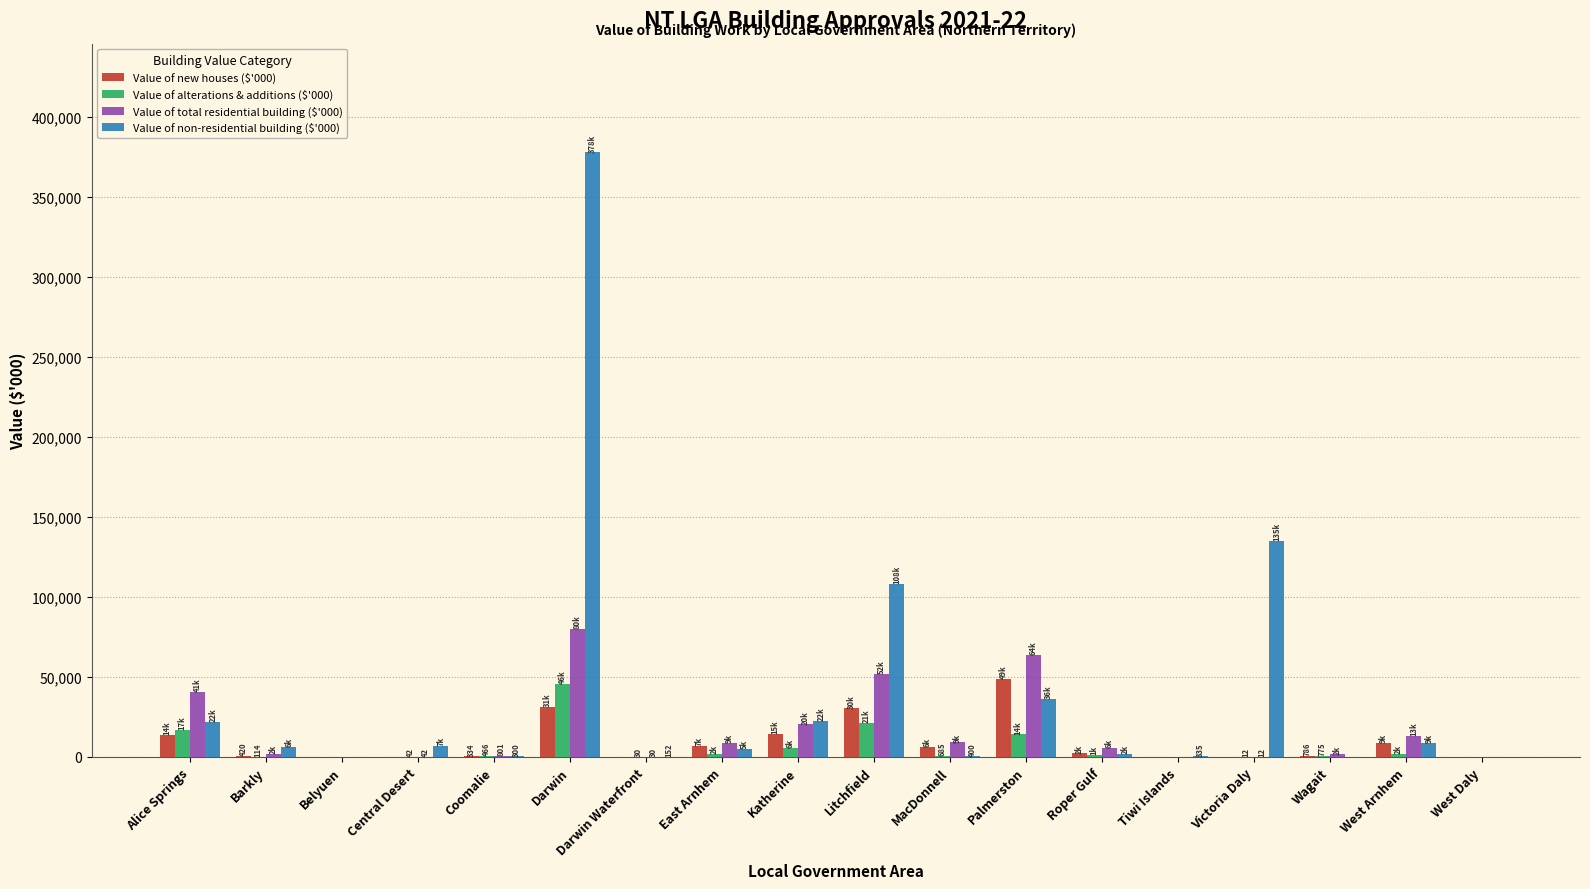

Which series changed the most between Darwin and East Arnhem?

Value of non-residential building ($'000)